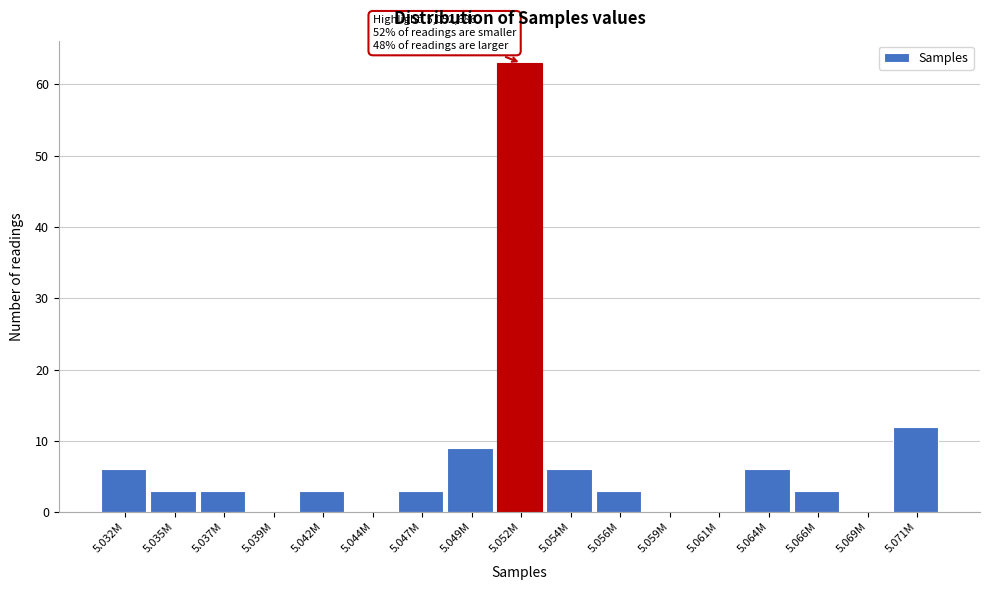

Reading left to right, list all the values displayed in this chart.

5.032M=6	5.035M=3	5.037M=3	5.039M=0	5.042M=3	5.044M=0	5.047M=3	5.049M=9	5.052M=63	5.054M=6	5.056M=3	5.059M=0	5.061M=0	5.064M=6	5.066M=3	5.069M=0	5.071M=12